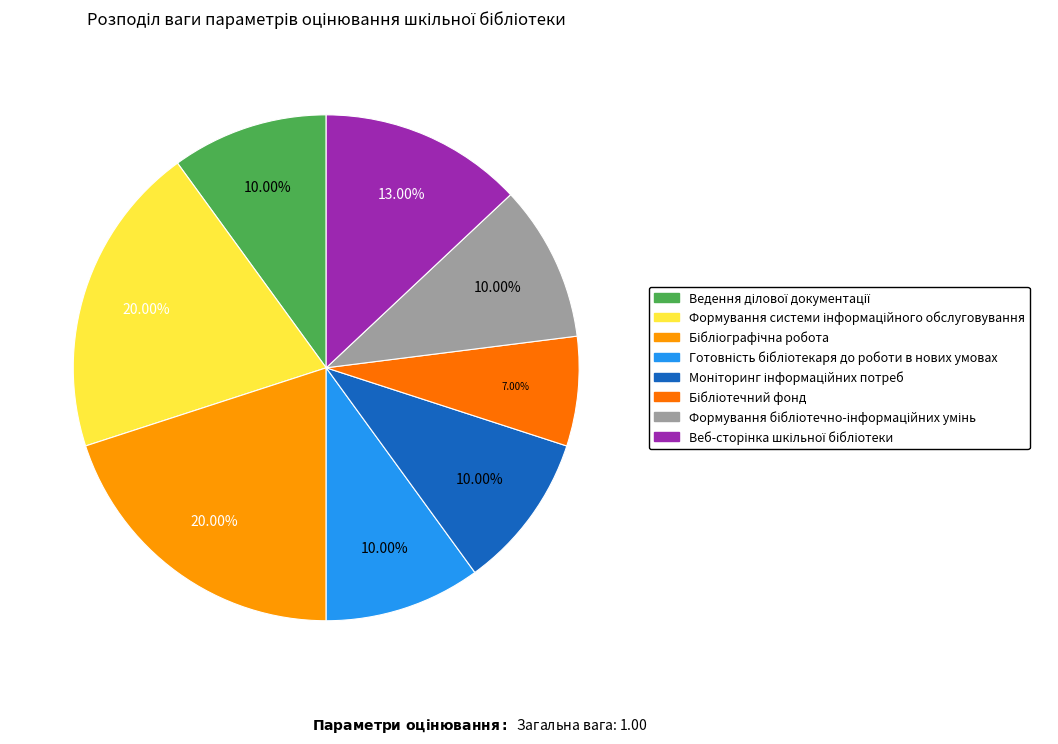

To the nearest percent, what is the difference between the largest and smallest slice percentages?

13%